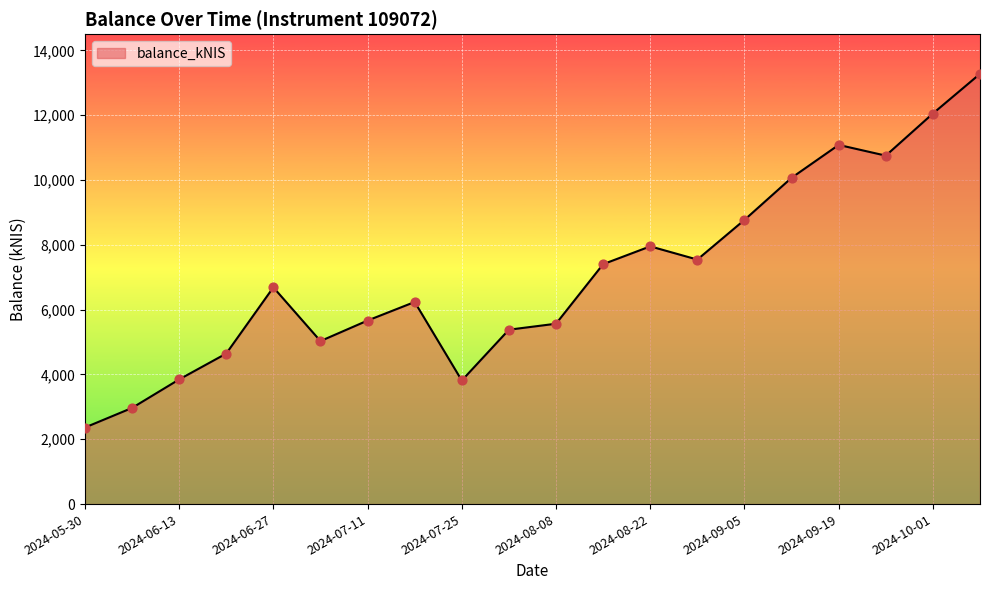

What is the minimum value shown in the chart?

2362.1